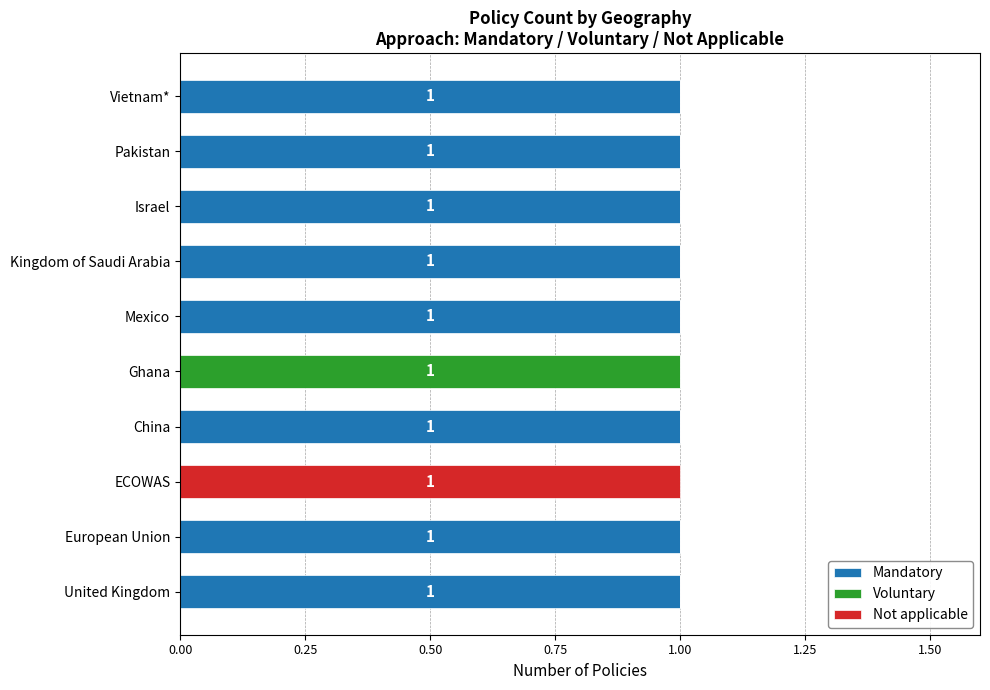

The value of Mandatory at European Union is 2. True or false?

False